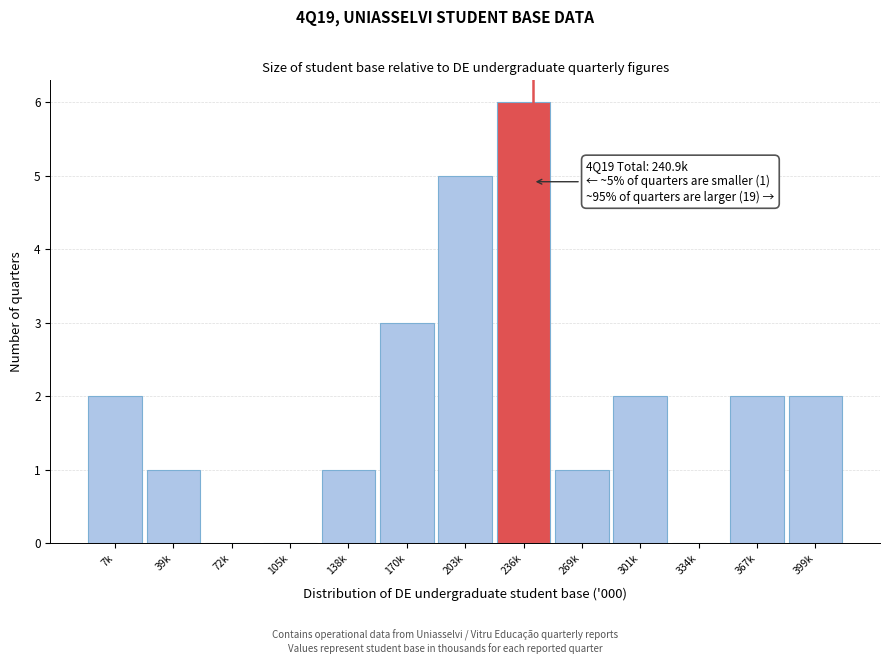

Reading left to right, extract all data points from this chart.

7k=2	39k=1	72k=0	105k=0	138k=1	170k=3	203k=5	236k=6	269k=1	301k=2	334k=0	367k=2	399k=2